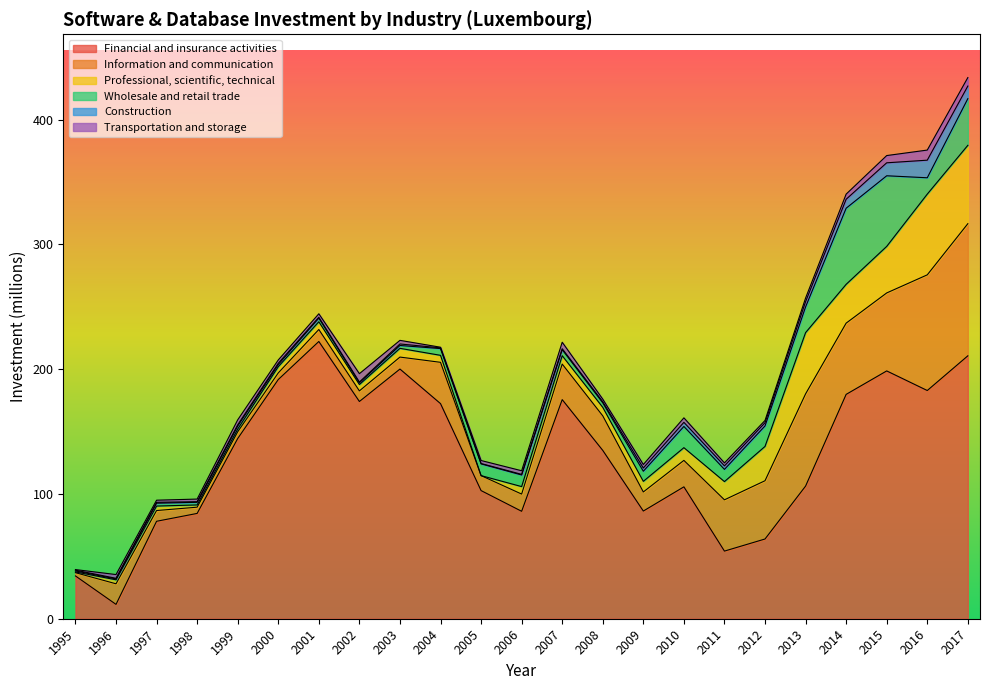

What is the maximum value for Financial and insurance activities?

222.2